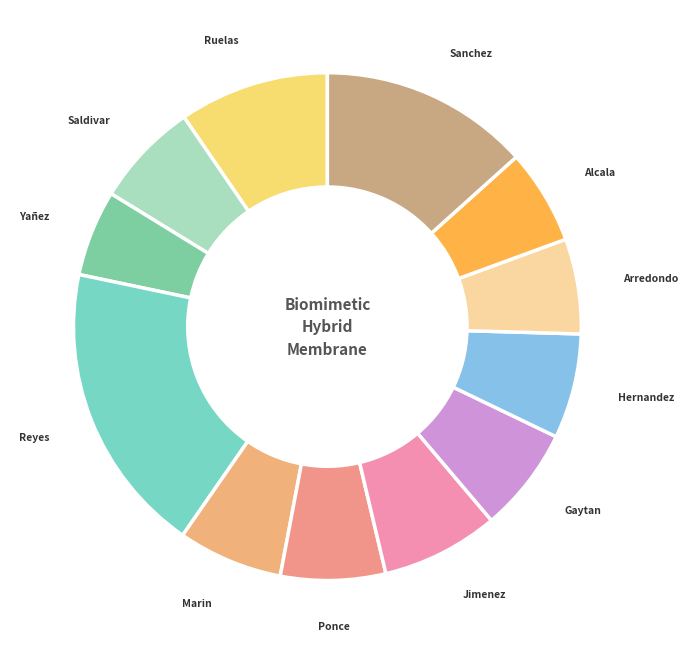

How many slices are in this pie chart?

12